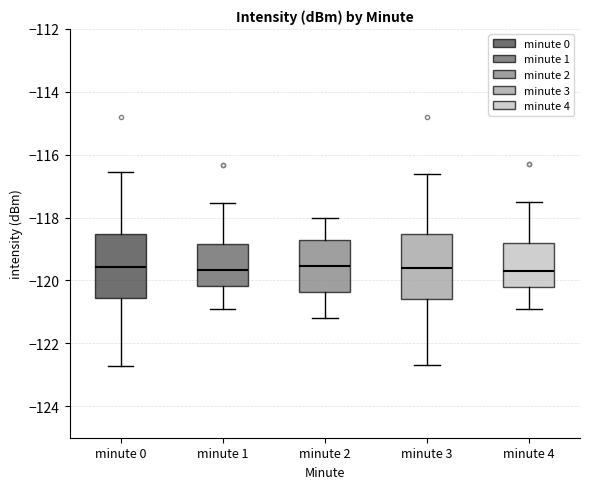

Reading left to right, transcribe this box plot: for each box, give where its median line is, the range the box spans, and where its two whiskers end, as read against the y-axis. The values are not printed on the chart, so give them approximately, as read against the axis.

minute 0: median -119.6, box -120.6 to -118.6, whiskers -122.8 to -116.6
minute 1: median -119.6, box -120.2 to -118.8, whiskers -121.0 to -117.6
minute 2: median -119.6, box -120.4 to -118.8, whiskers -121.2 to -118.0
minute 3: median -119.6, box -120.6 to -118.6, whiskers -122.6 to -116.6
minute 4: median -119.6, box -120.2 to -118.8, whiskers -120.8 to -117.4